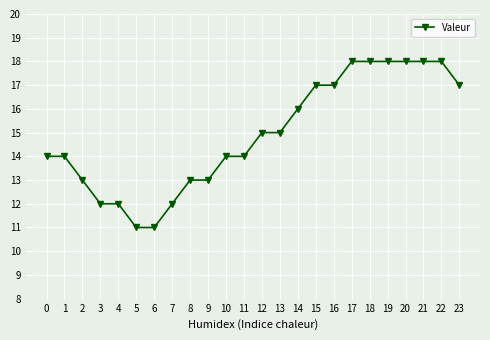

What is the change in value from 10 to 14?

+2